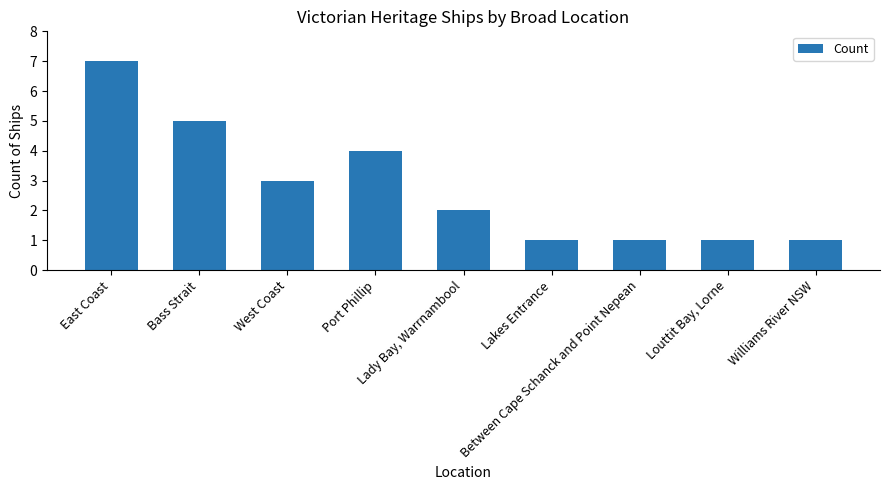

Read the value at Port Phillip.

4